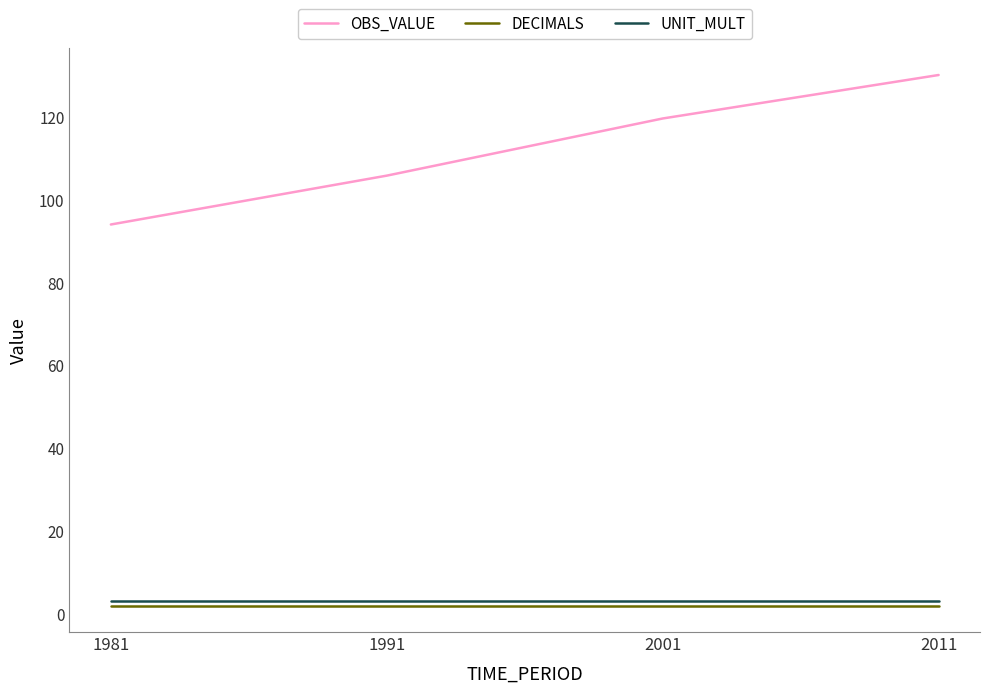

What is the greatest value displayed?

130.1